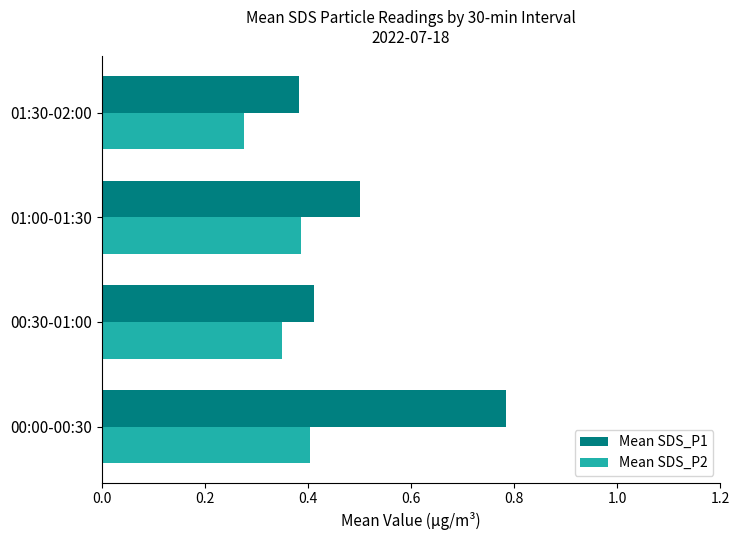

List the series in order of their peak value, highest first.

Mean SDS_P1, Mean SDS_P2